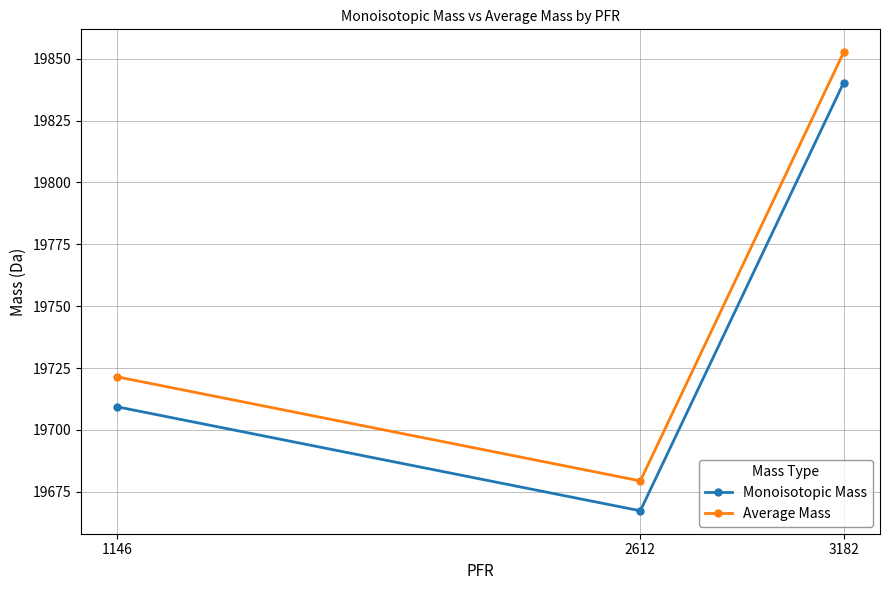

What are all the series names shown in the legend?

Monoisotopic Mass, Average Mass